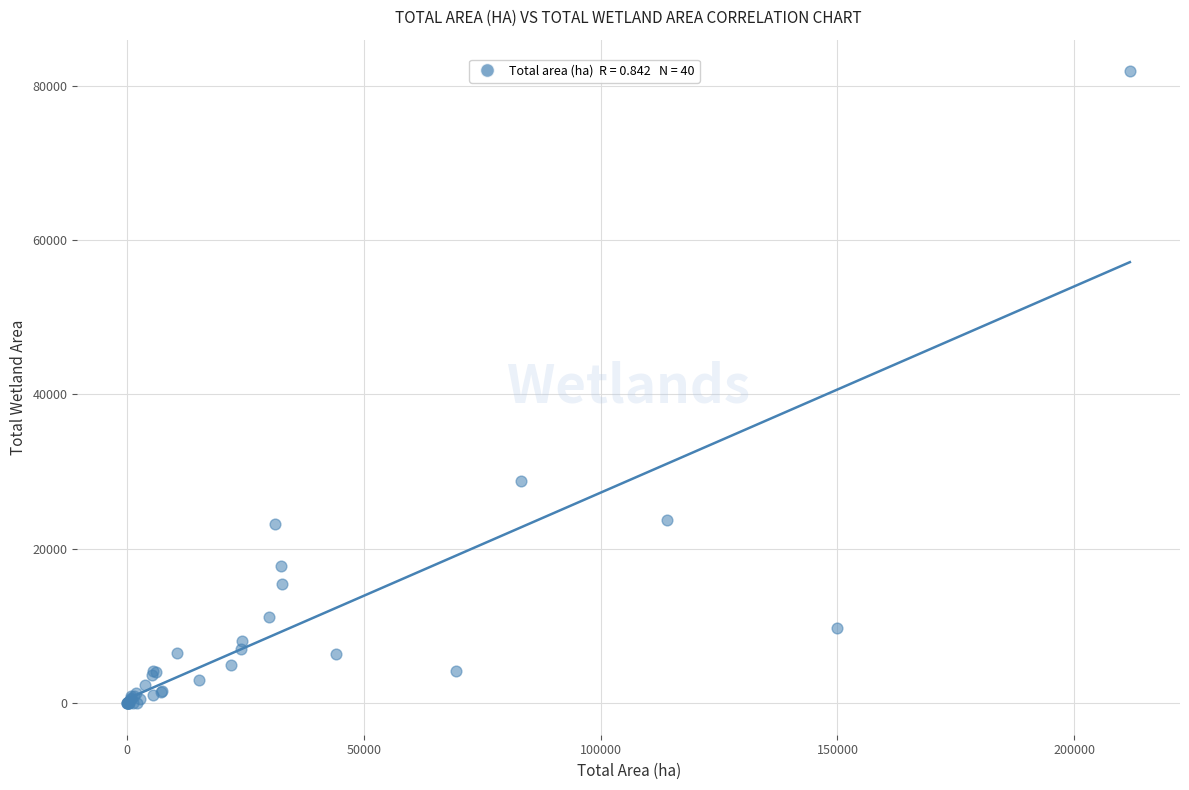

What Y value in the scatter plot is closest to 40937?

28778